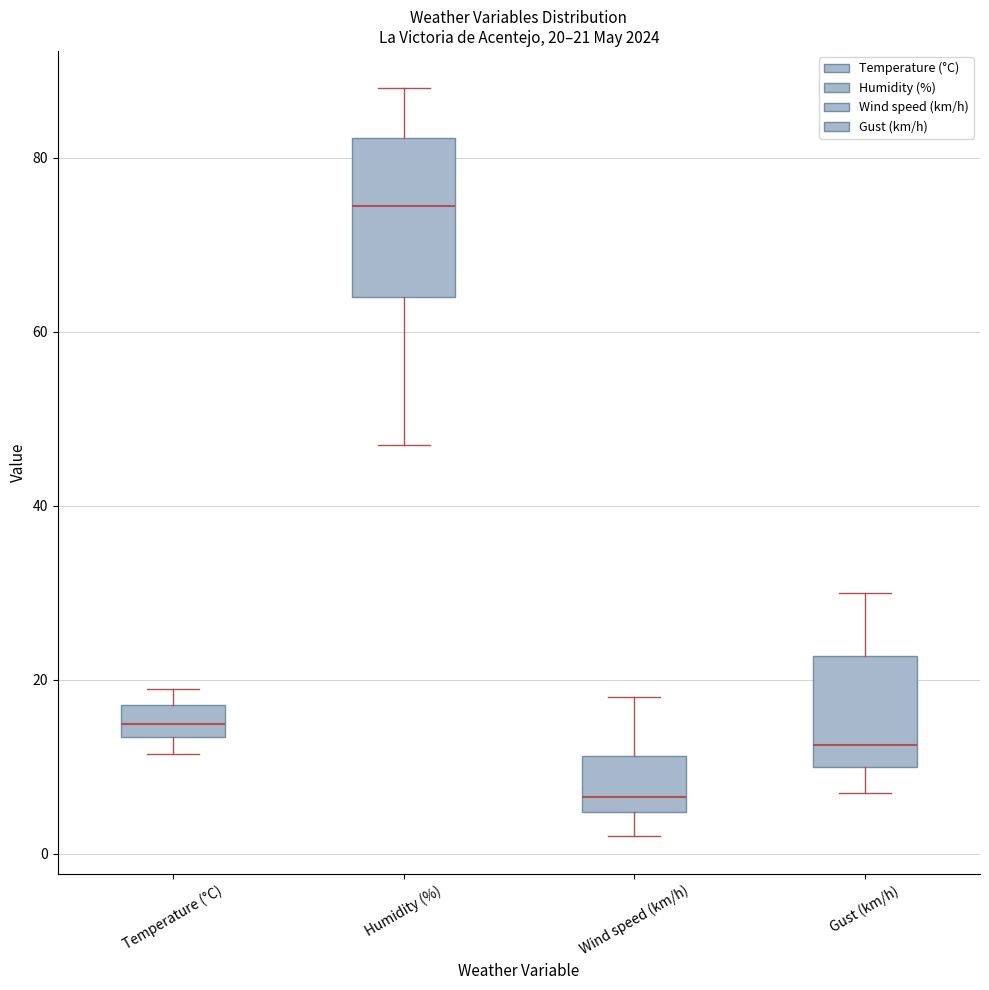

Which box has the lowest median line?

Wind speed (km/h)